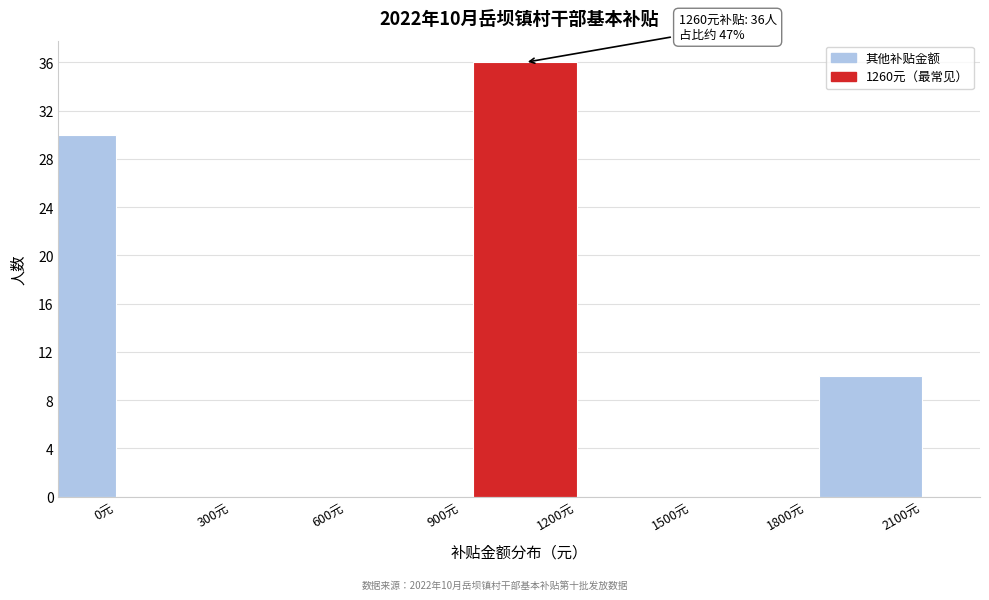

Reading left to right, list all the values displayed in this chart.

0元=30	300元=0	600元=0	900元=0	1200元=36	1500元=0	1800元=0	2100元=10